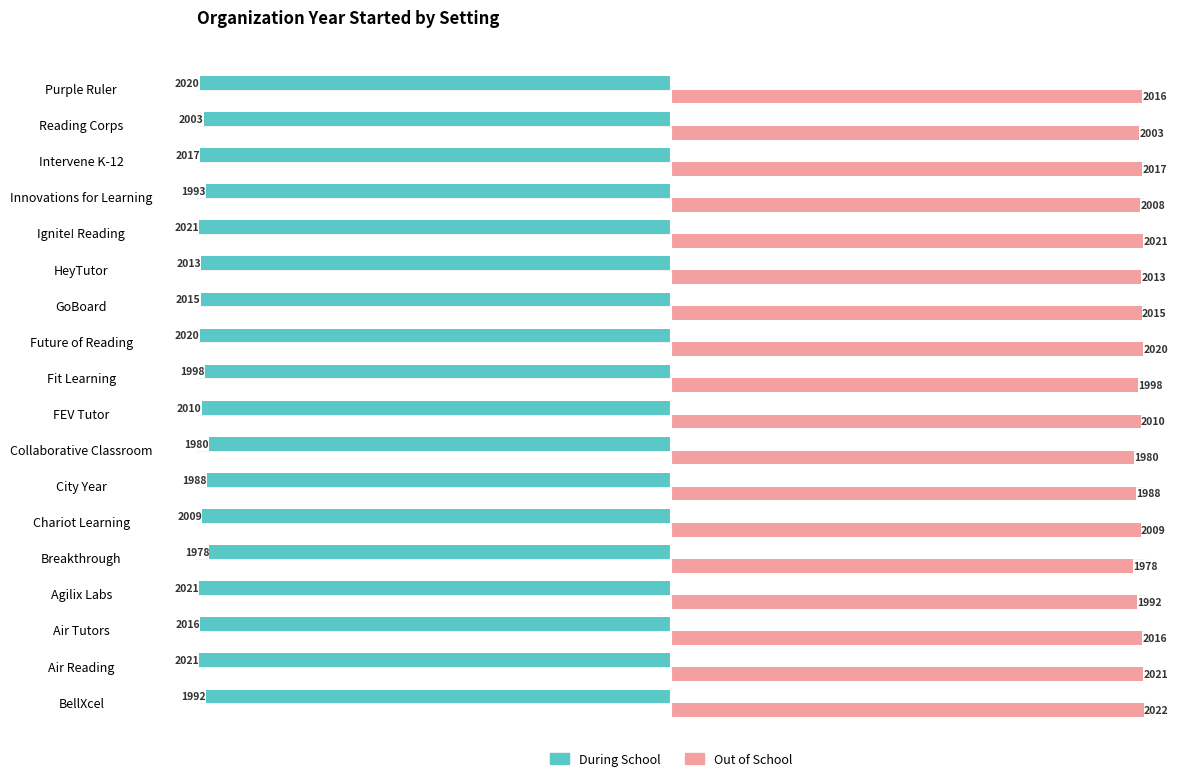

What is the maximum value shown in the chart?

2022